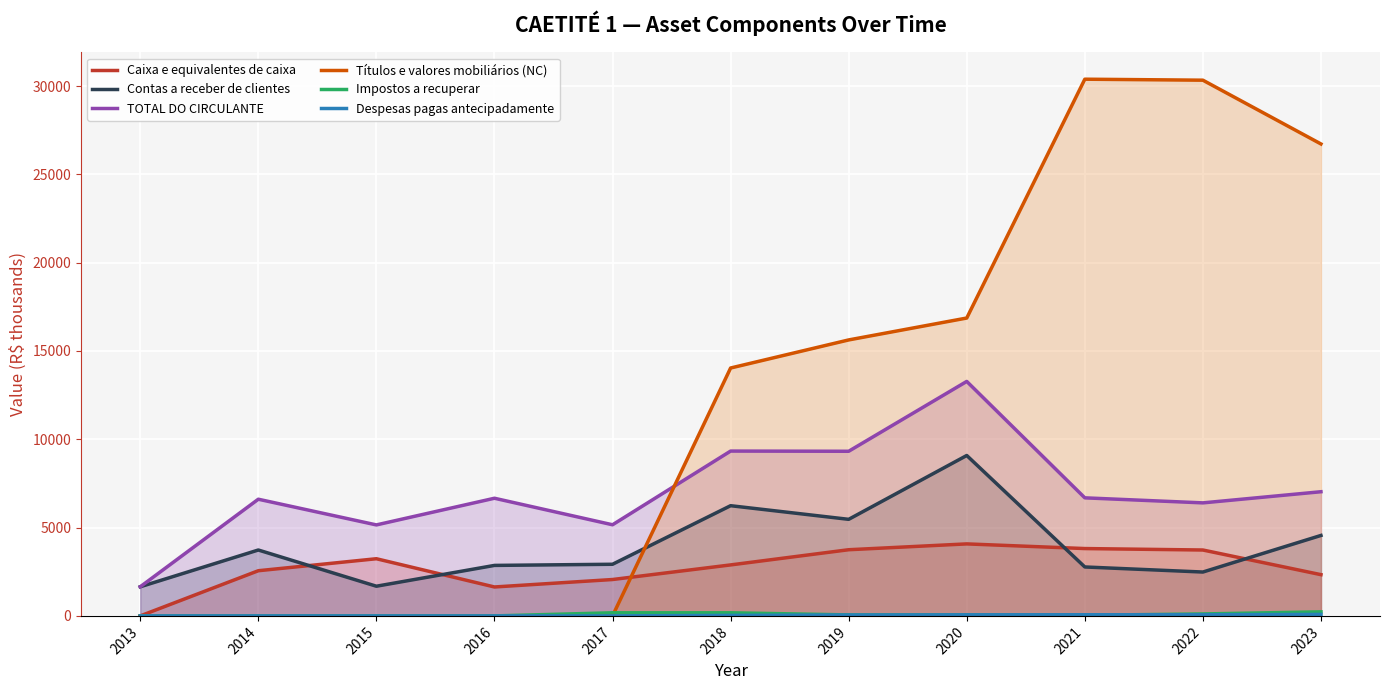

Reading left to right, list all the values displayed in this chart.

Caixa e equivalentes de caixa: 0	2558	3237	1638	2060	2887	3747	4077	3813	3731	2335
Contas a receber de clientes: 1649	3731	1681	2859	2924	6240	5468	9083	2771	2484	4556
TOTAL DO CIRCULANTE: 1649	6607	5152	6662	5160	9333	9322	13277	6685	6400	7031
Títulos e valores mobiliários (NC): 0	0	0	0	0	14036	15626	16866	30389	30333	26722
Impostos a recuperar: 0	0	0	0	176	176	56	56	35	111	230
Despesas pagas antecipadamente: 0	0	0	0	0	30	51	61	66	64	84